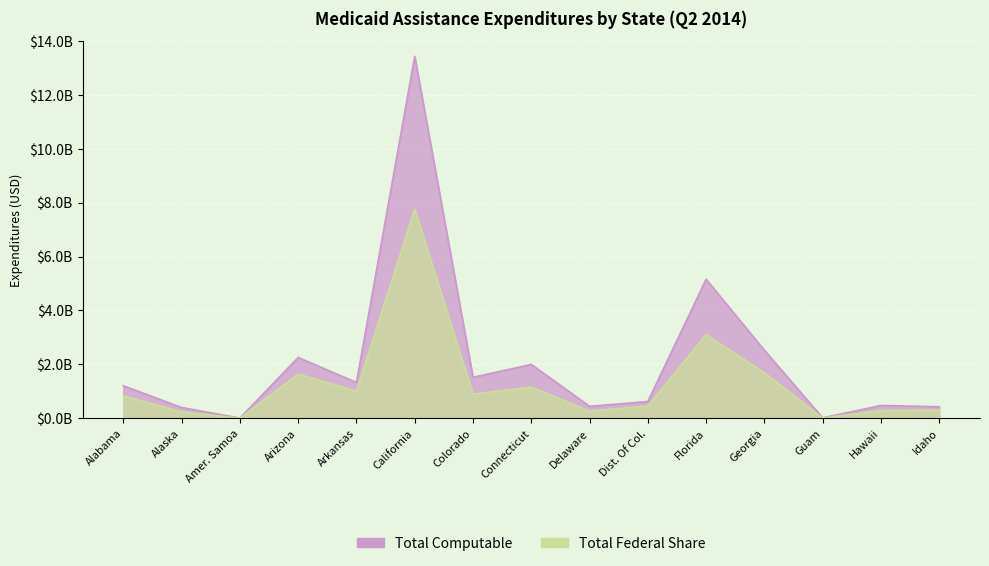

What is the label of the 2nd point from the left?

Alaska